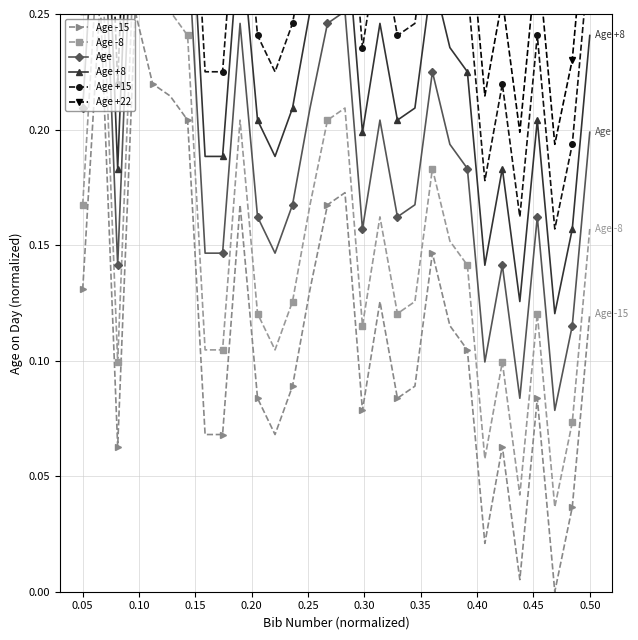

The value of Age -15 at 0.30 is 0.3. True or false?

False